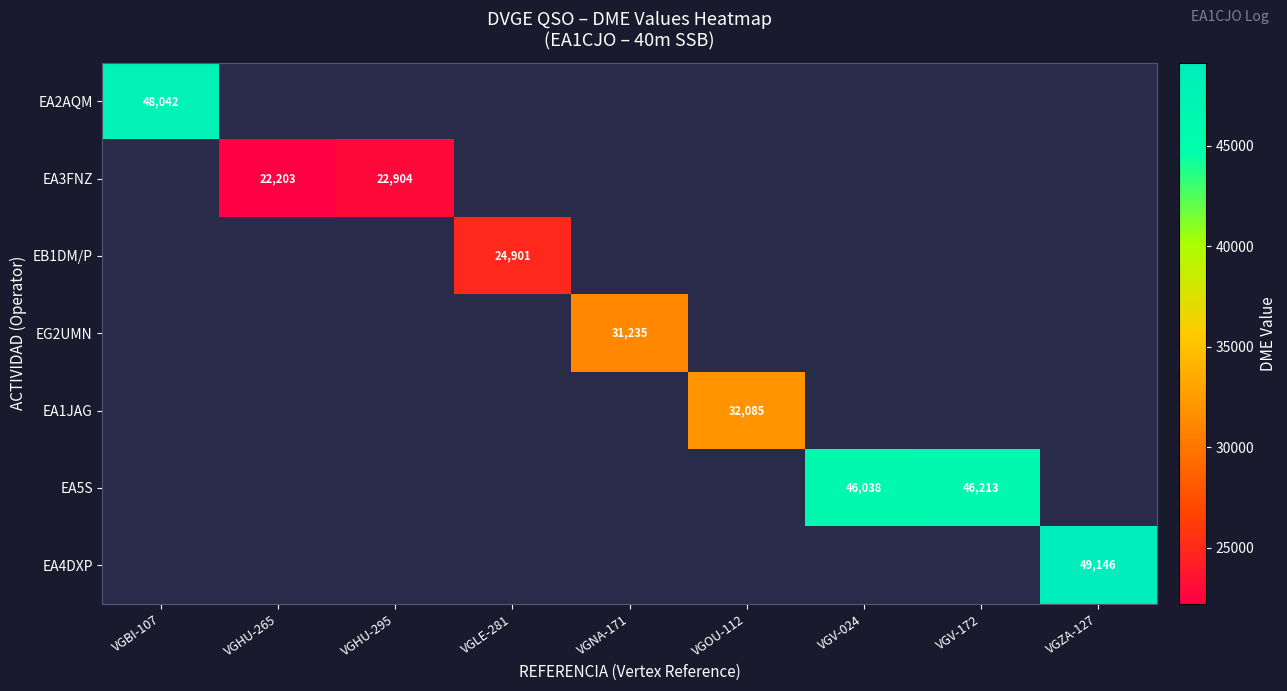

Is it true that EA4DXP equals 0 at VGV-172?

True